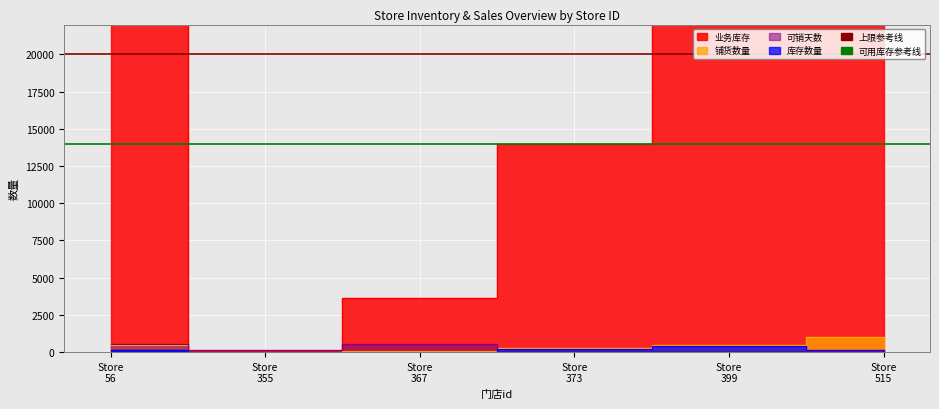

The value of 可用库存参考线 at Store
56 is 14000. True or false?

True